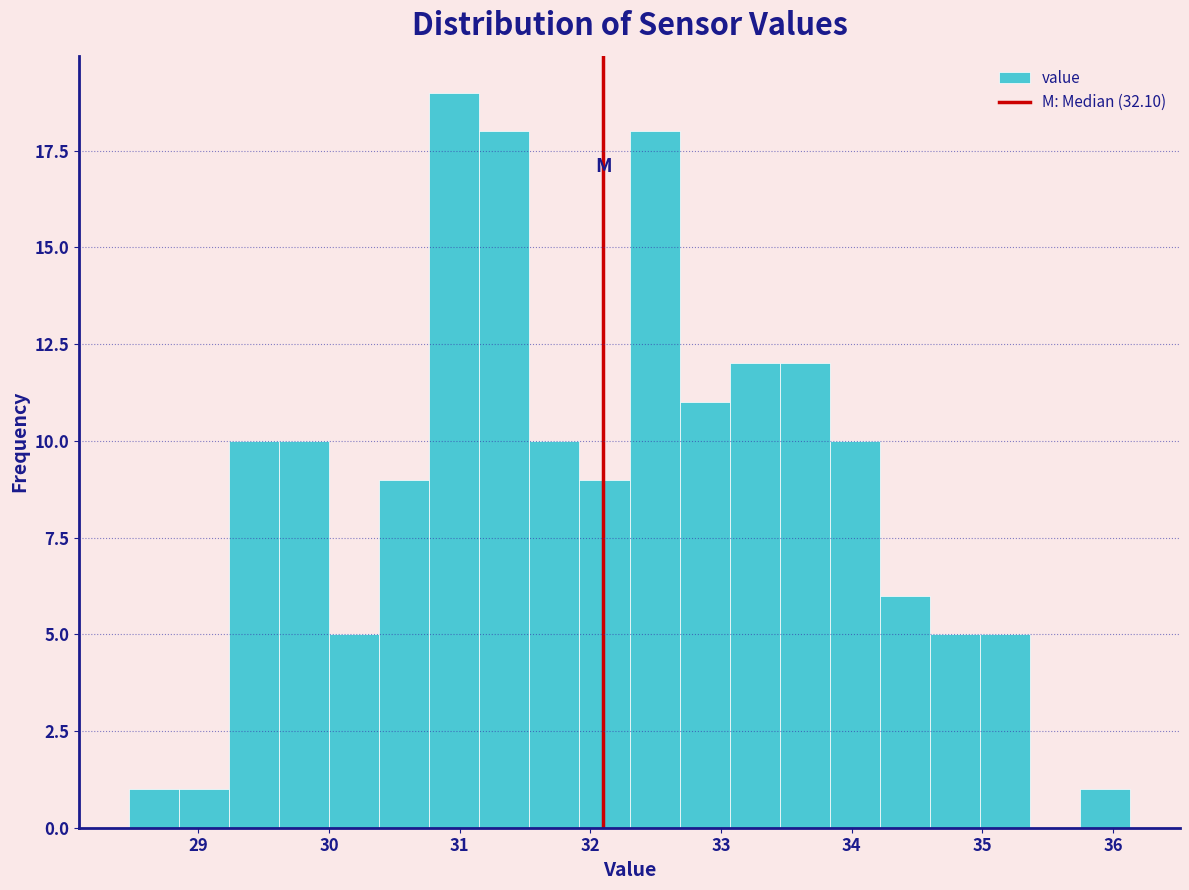

Read against the x-axis, roughly where is the centre of the tallest bar?

31.0